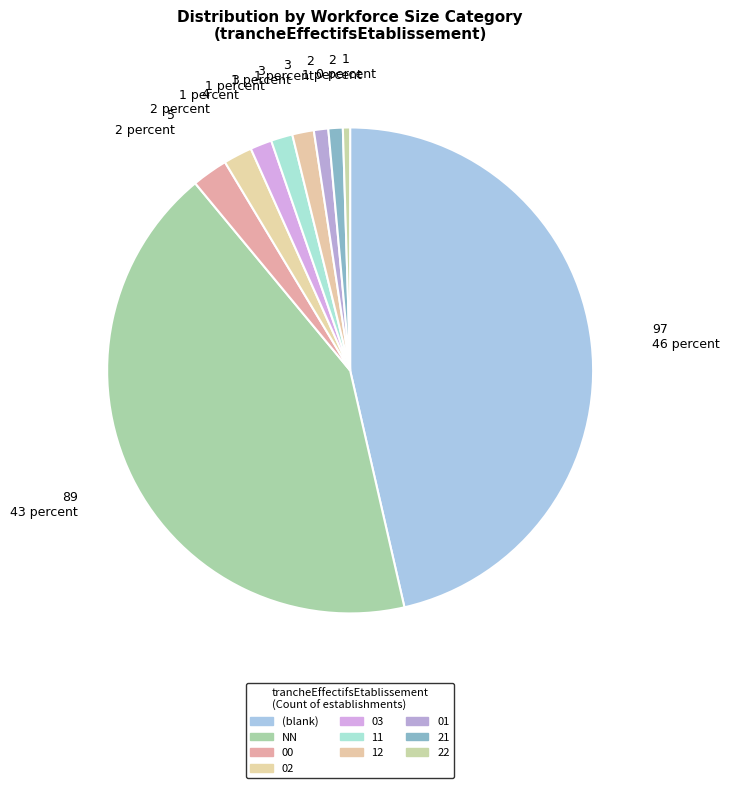

To the nearest percent, what portion does 02 represent?

2%